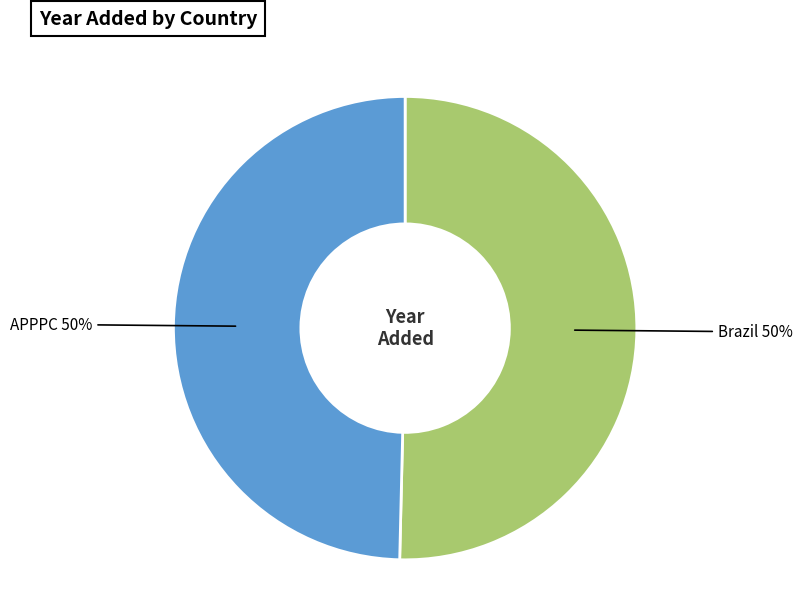

What percentage is the Brazil slice, to the nearest percent?

50%